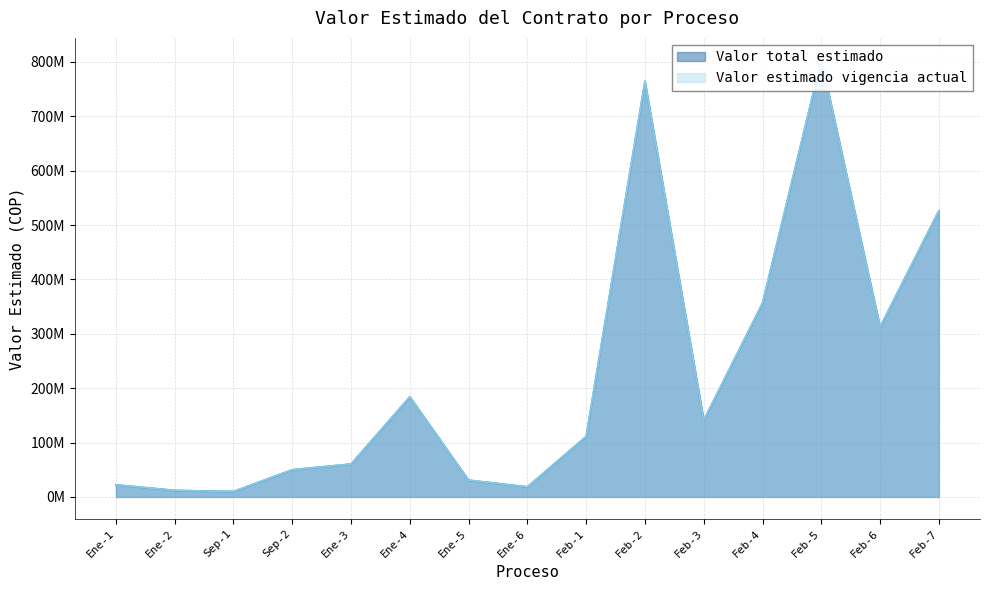

Reading left to right, what are all the values shown in this chart?

Valor total estimado: 22300000	12000000	10000000	50000000	60474260	184021600	30800000	18500000	111243976	764411416	140905271	356272720	803877473	312433923	526234404
Valor estimado vigencia actual: 22300000	12000000	10000000	50000000	60474260	184021600	30800000	18500000	111243976	764411416	140905271	356272720	803877473	312433923	526234404